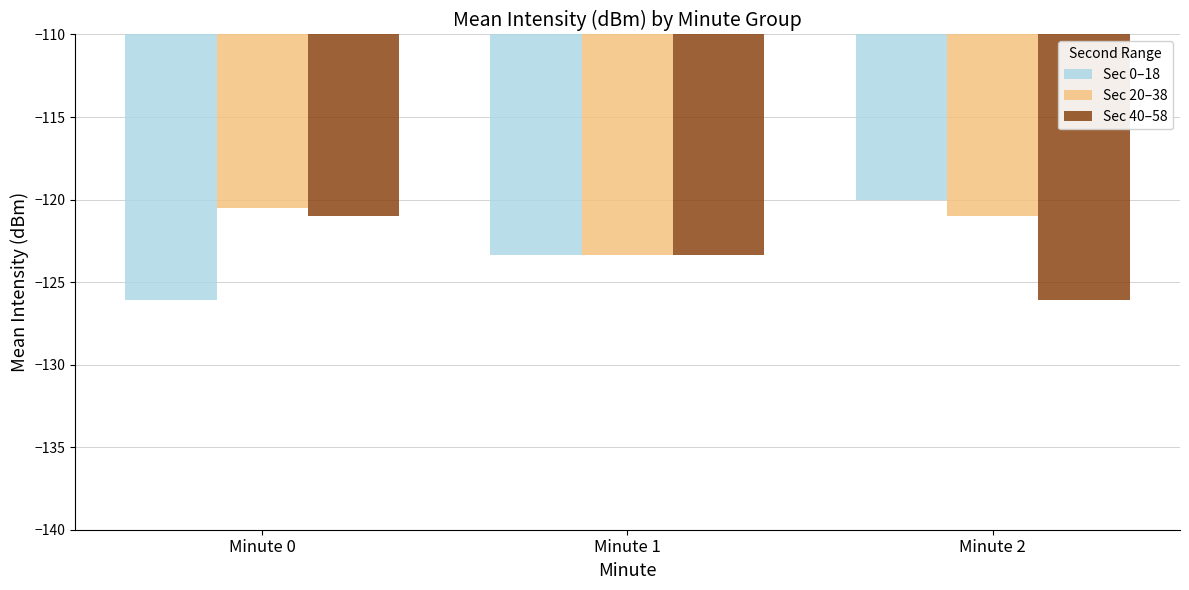

True or false: Sec 20–38 has a value of -123.4 at Minute 1.

True